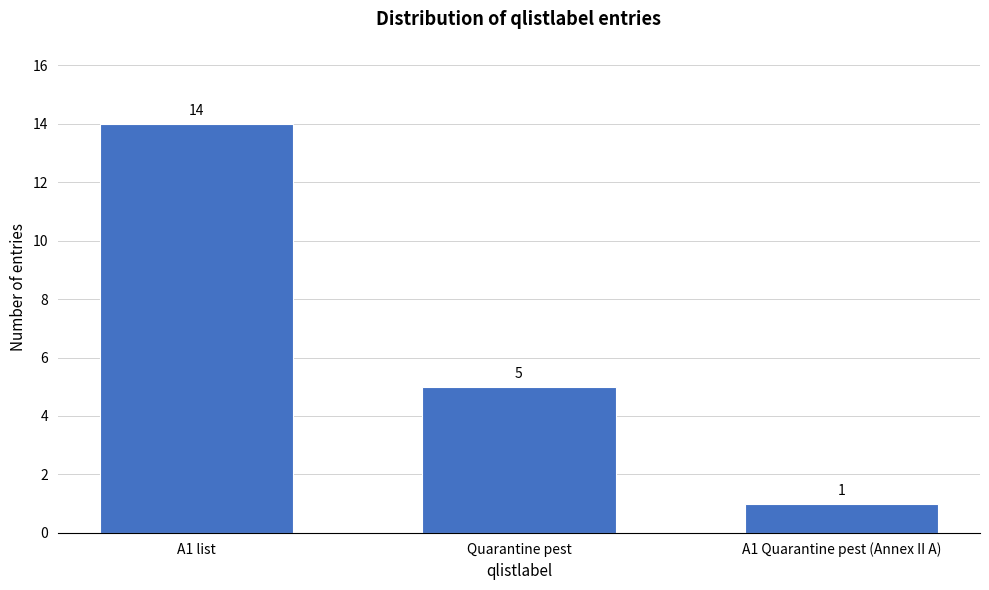

Reading left to right, list all the values displayed in this chart.

14	5	1